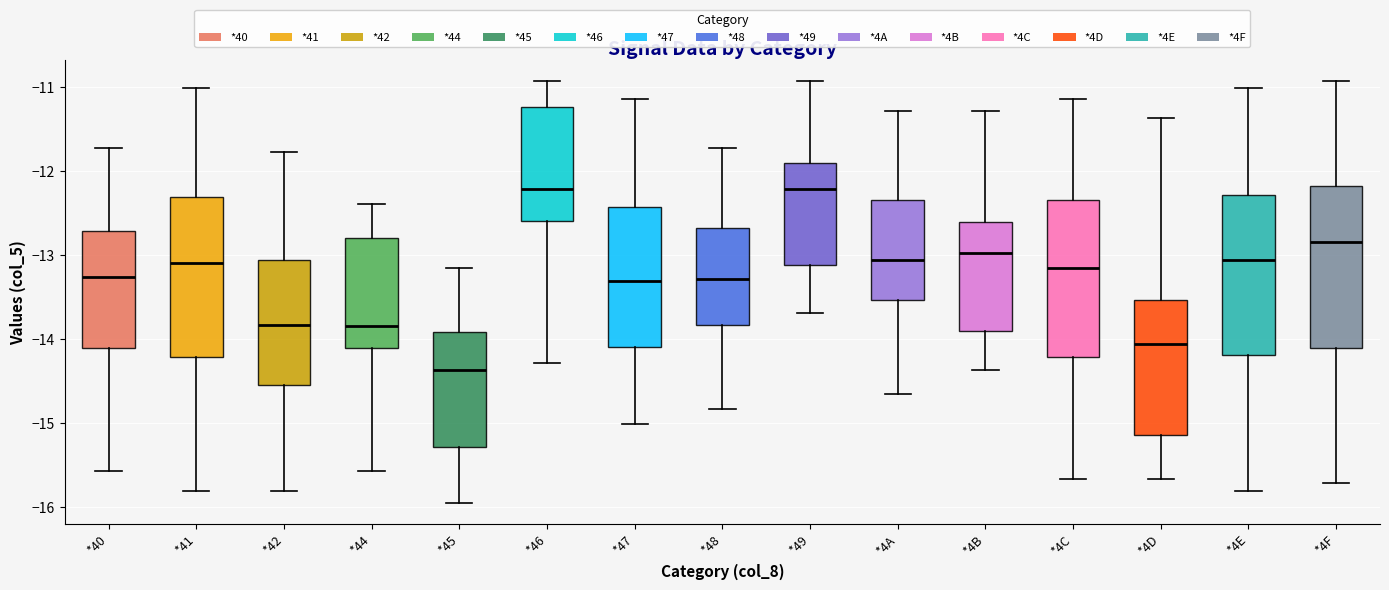

Where is the upper edge of the box for *4B on the y-axis? The values are not printed on the chart, so give them approximately, as read against the axis.

-12.6